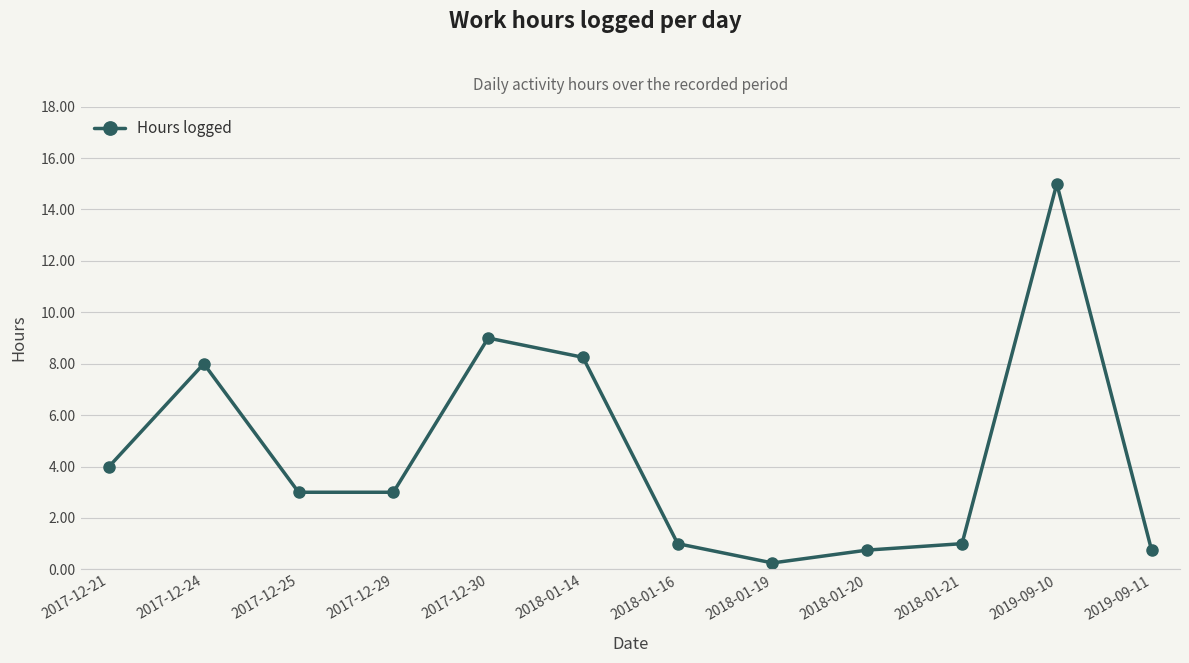

Read the value at 2017-12-25.

3.0